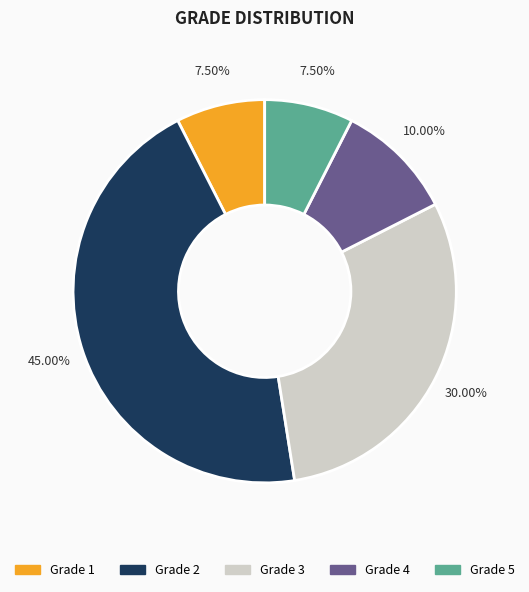

Is there a majority slice in this chart?

No